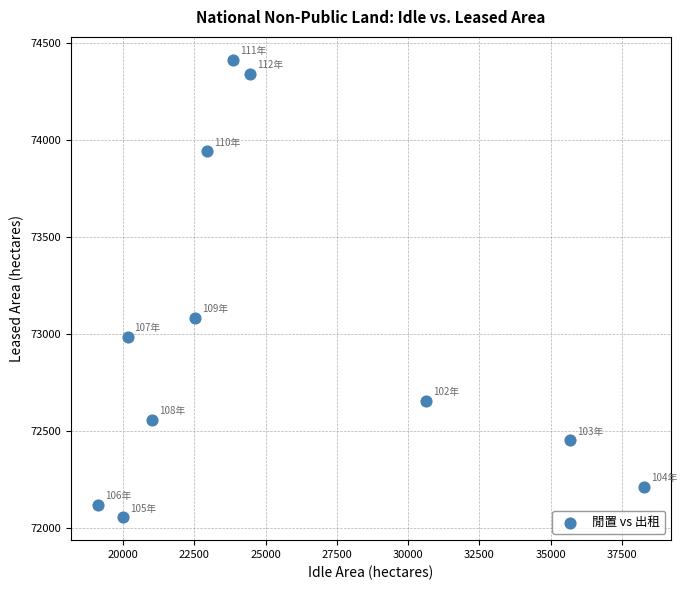

What Y value in the scatter plot is closest to 73234?

73084